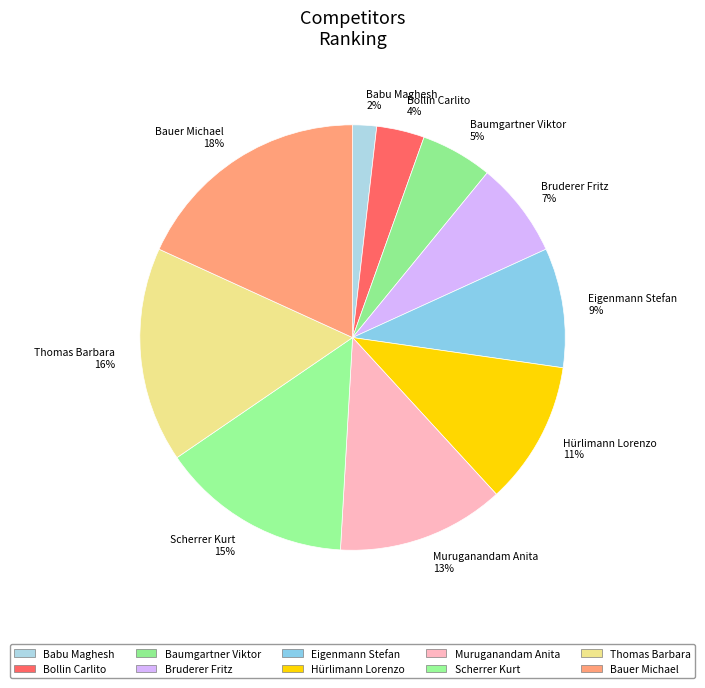

To the nearest percent, what is the difference between the Muruganandam Anita and Scherrer Kurt slice percentages?

2%